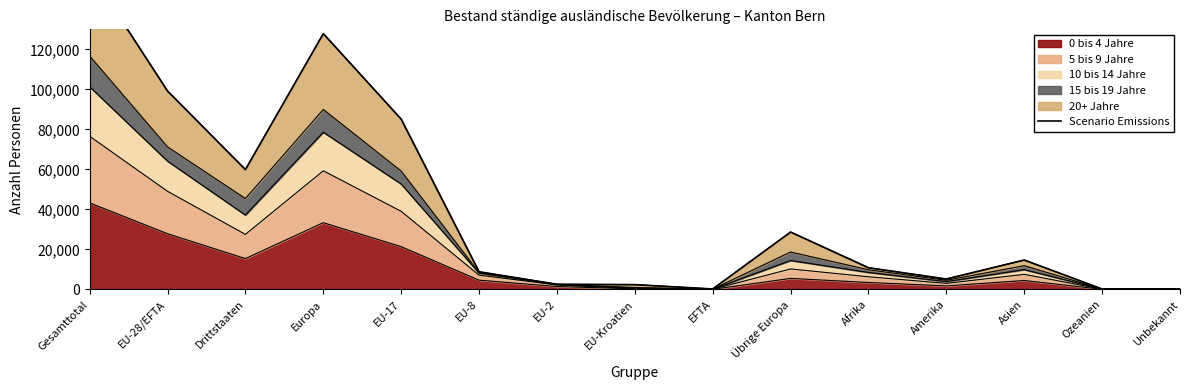

What is the difference between the second highest and minimum values?

127633